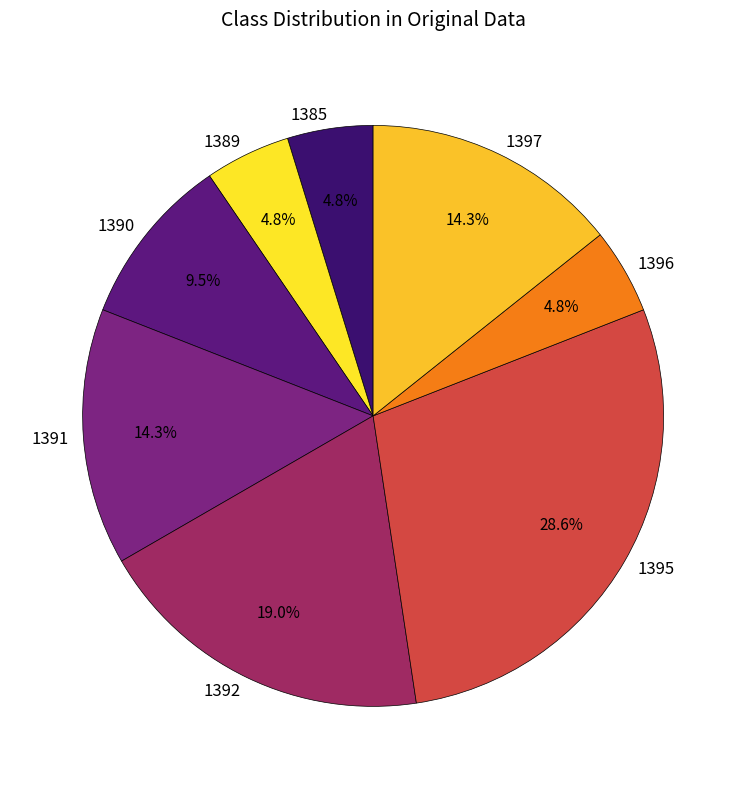

Is there any slice that represents more than half of the pie?

No